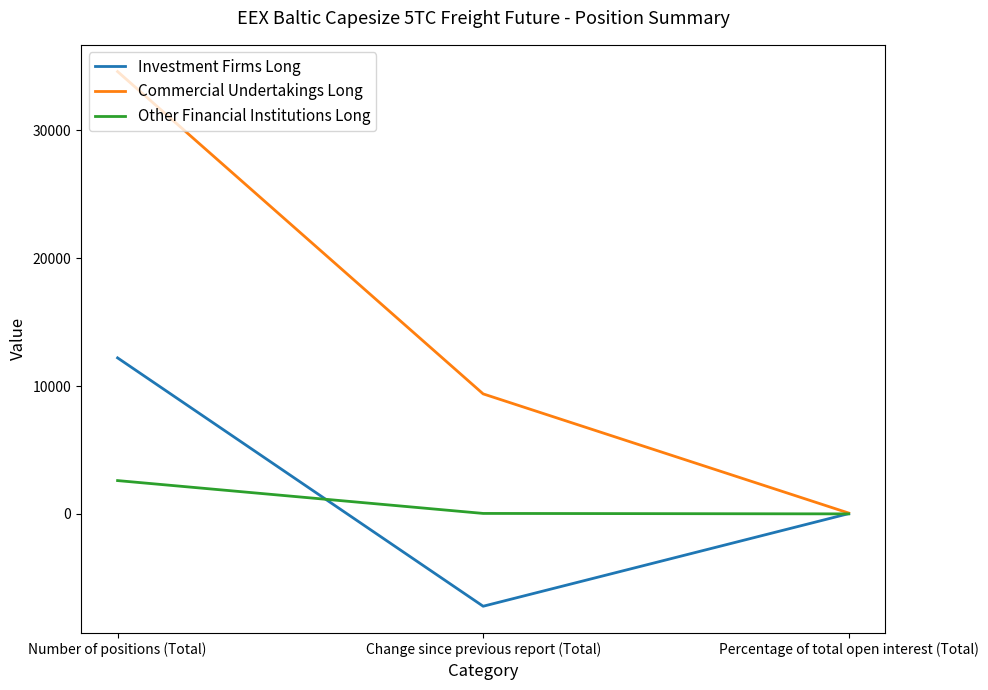

Is this an area chart (filled region under the line)?

No